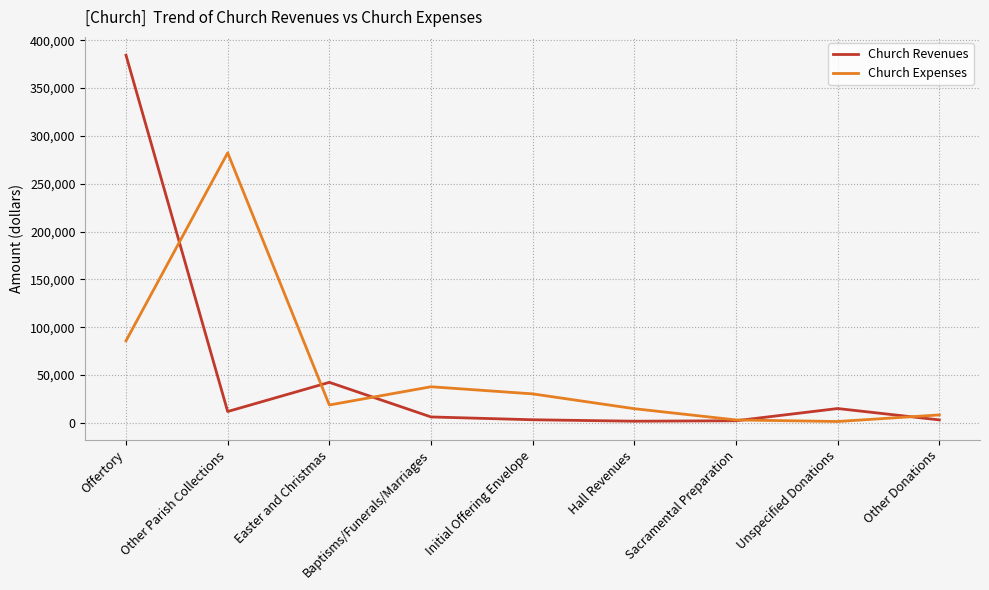

What position from the left is Baptisms/Funerals/Marriages?

4